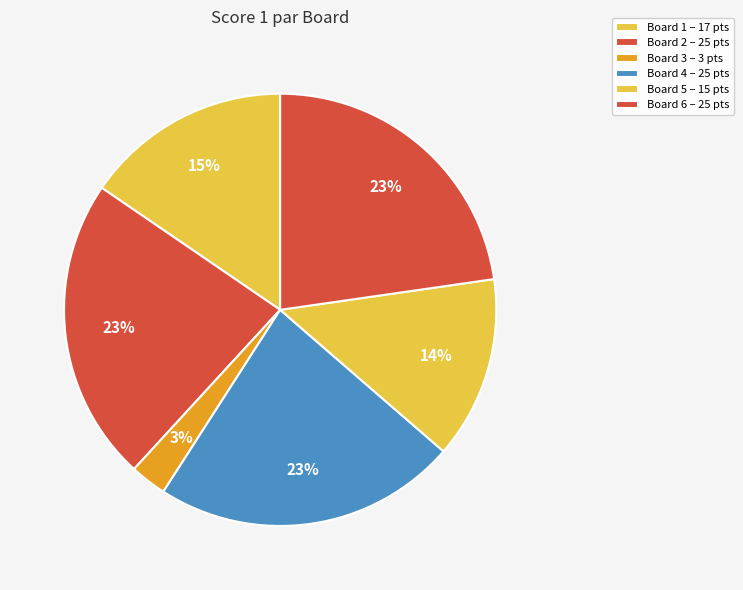

What percentage is the Board 5 slice, to the nearest percent?

14%